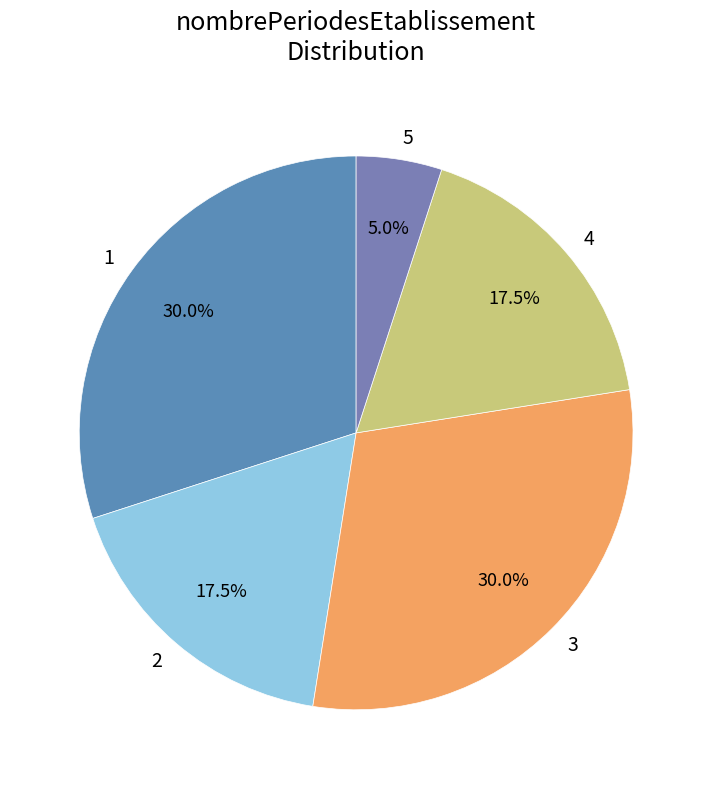

Combined, do 2 and 3 account for over 50%?

No